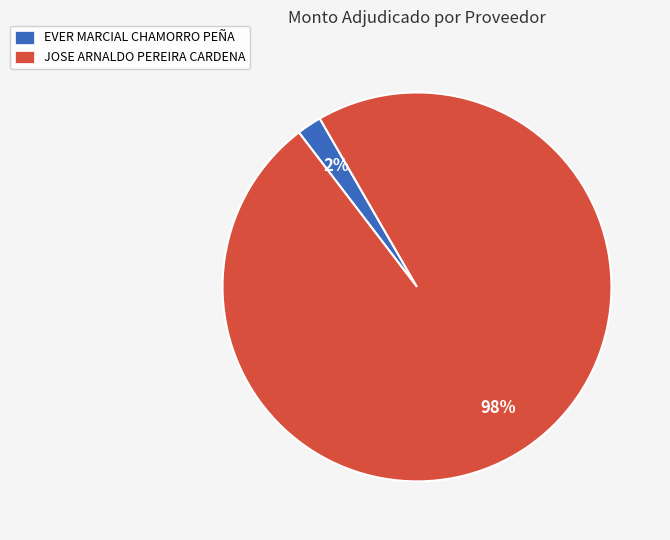

Which slice is the smallest?

EVER MARCIAL CHAMORRO PEÑA